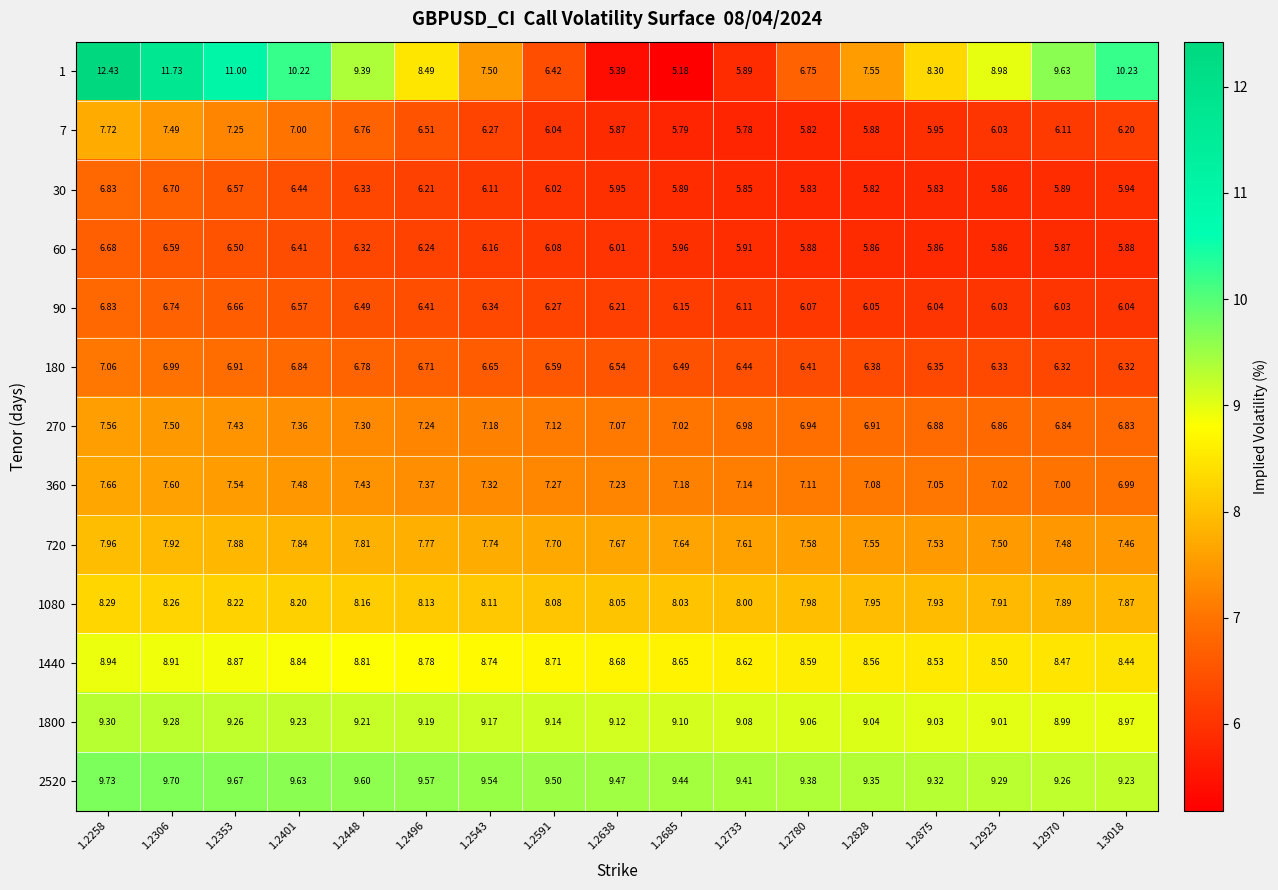

Is the value of 90 at 1.2970 greater than the value of 1800 at 1.3018?

No